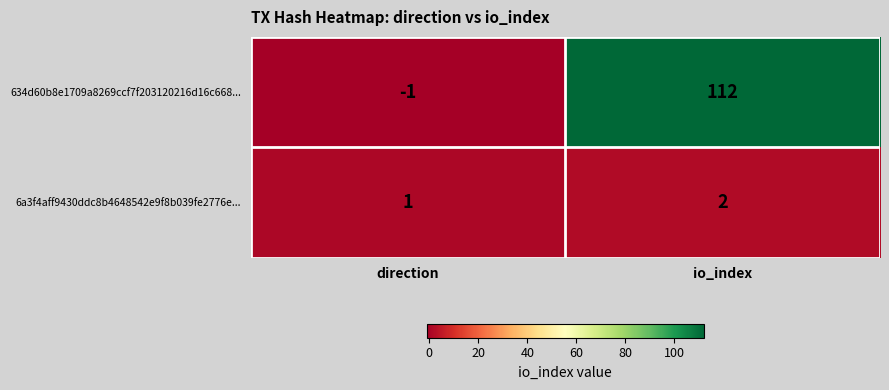

What is the difference between the maximum and minimum values in the 634d60b8e1709a8269ccf7f203120216d16c668... series?

113